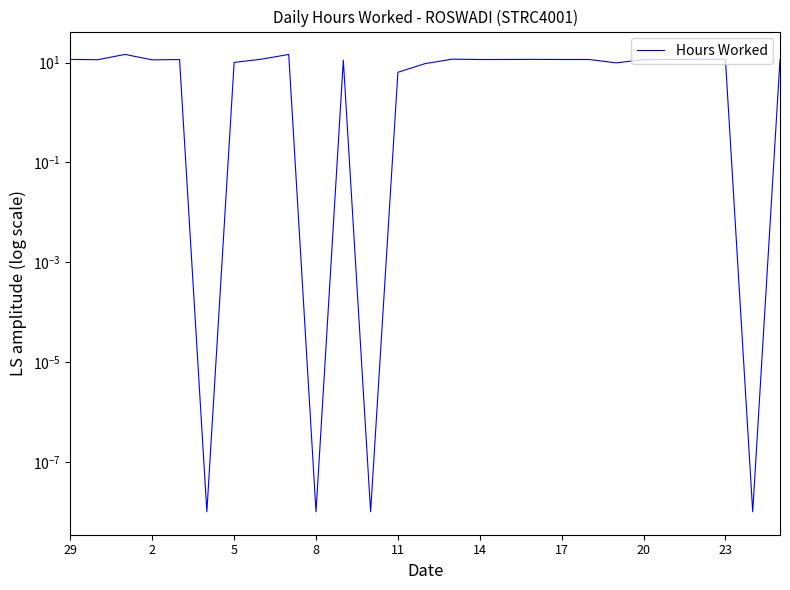

How many lines are shown in the chart?

1